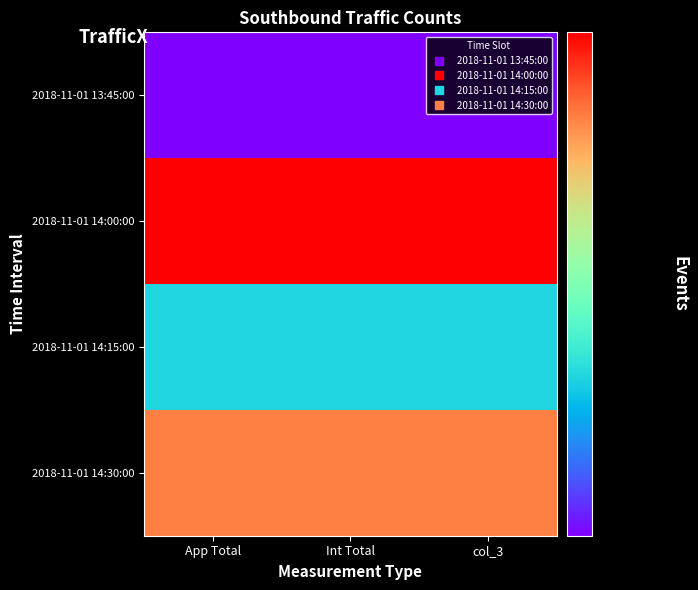

Reading left to right, list all the values displayed in this chart.

2018-11-01 13:45:00: App Total=599	Int Total=599	col_3=599
2018-11-01 14:00:00: App Total=628	Int Total=628	col_3=628
2018-11-01 14:15:00: App Total=608	Int Total=608	col_3=608
2018-11-01 14:30:00: App Total=623	Int Total=623	col_3=623